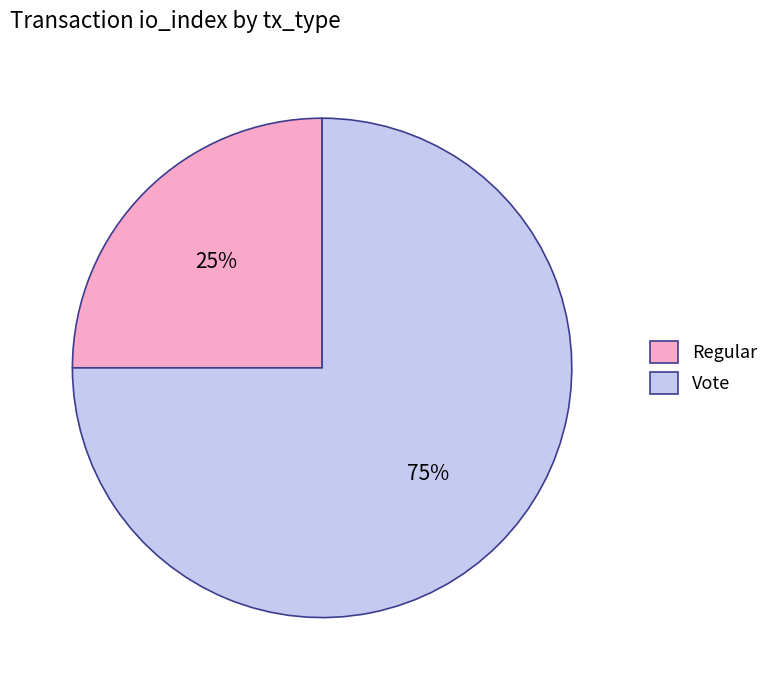

Which slice represents more than half of the pie?

Vote